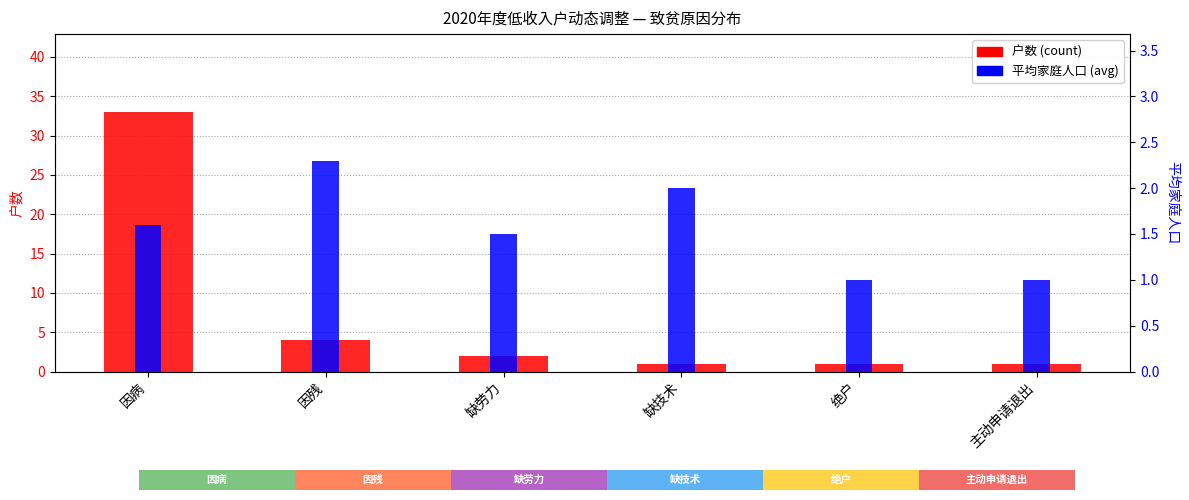

Which label corresponds to the largest value in the chart?

因病